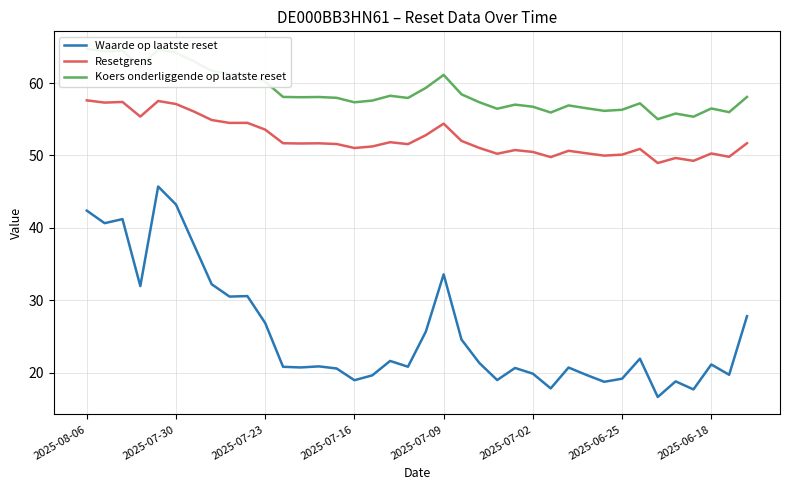

True or false: Resetgrens and Koers onderliggende op laatste reset cross at least once.

False